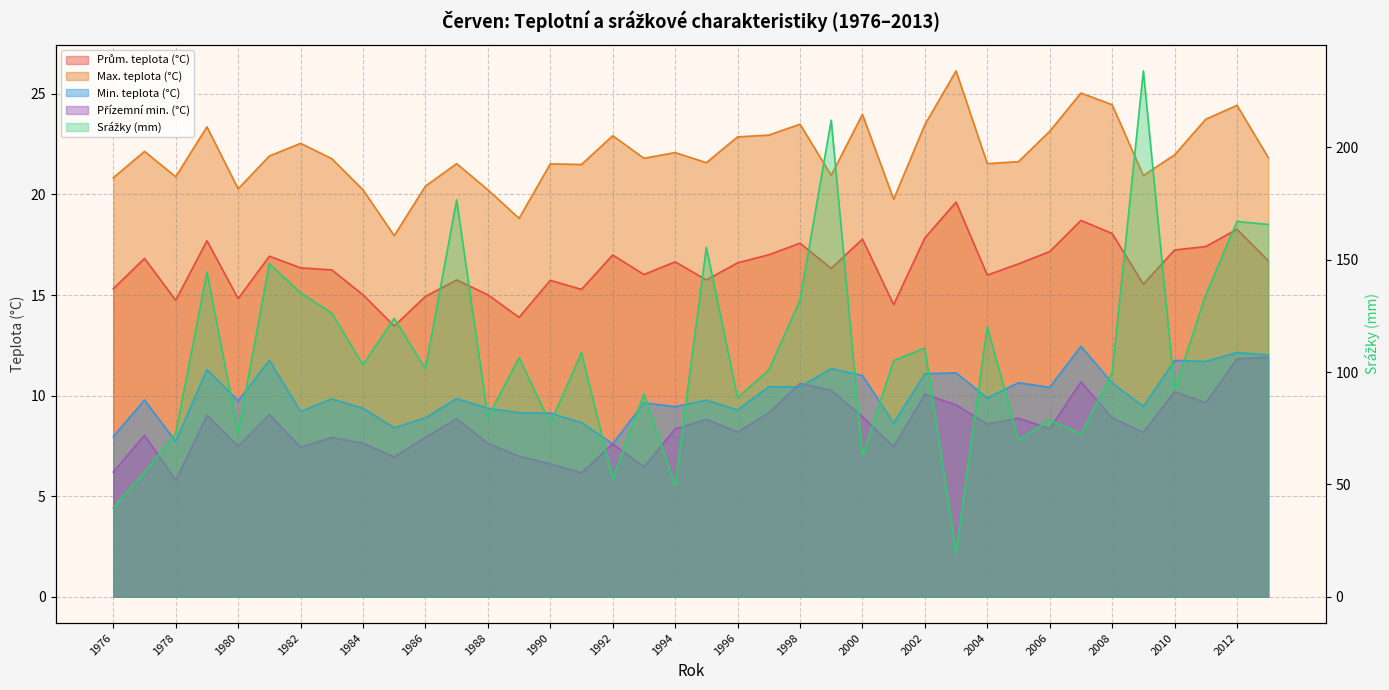

At 1976, list the series in order from smallest to largest.

Přízemní min. (°C), Min. teplota (°C), Prům. teplota (°C), Max. teplota (°C), Srážky (mm)